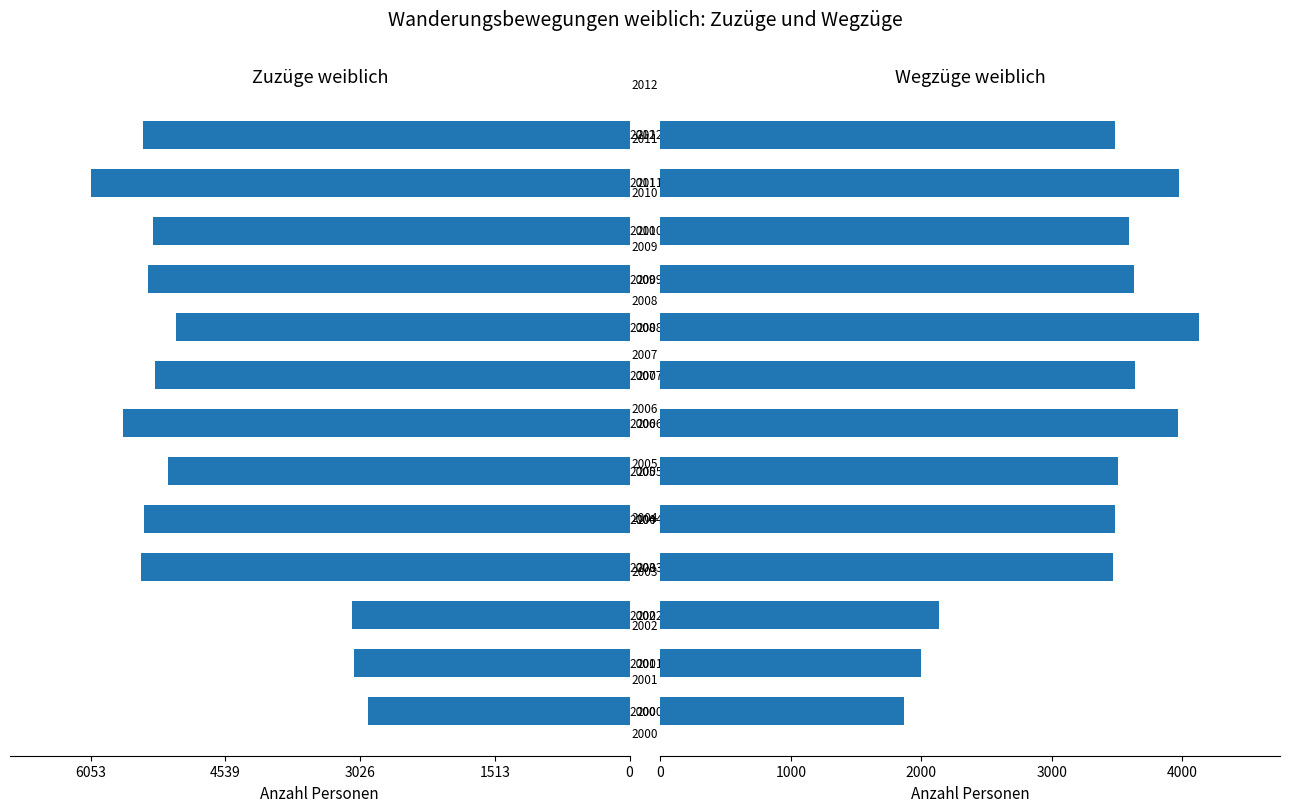

Is it true that Wegzüge weiblich equals 2140 at 3026?

True